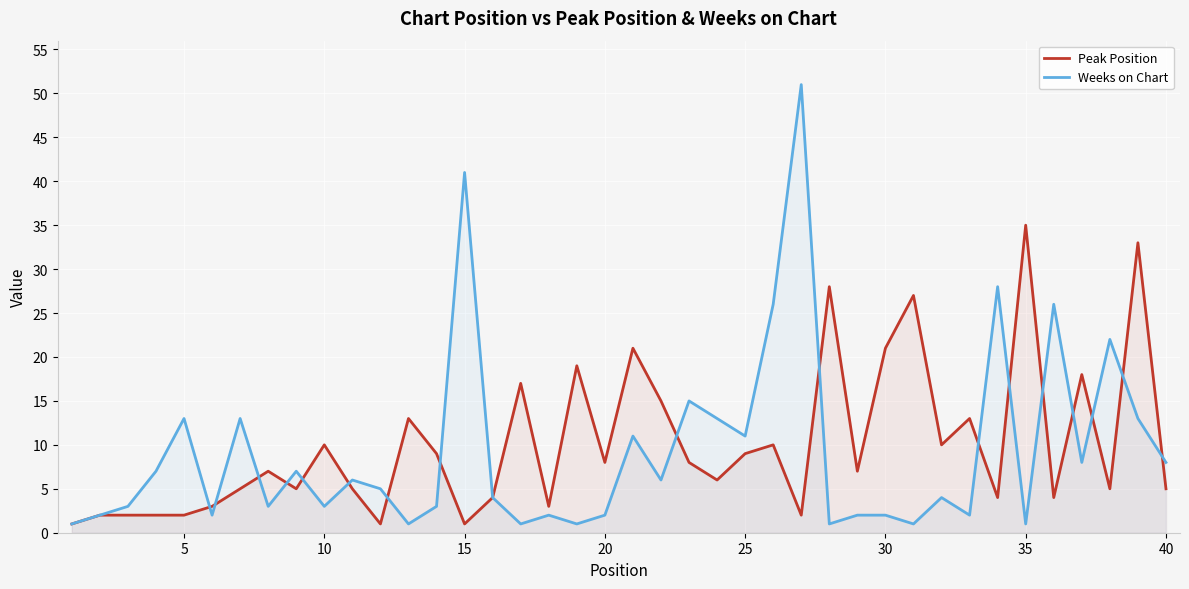

The Peak Position series shows 12 at 20. True or false?

False